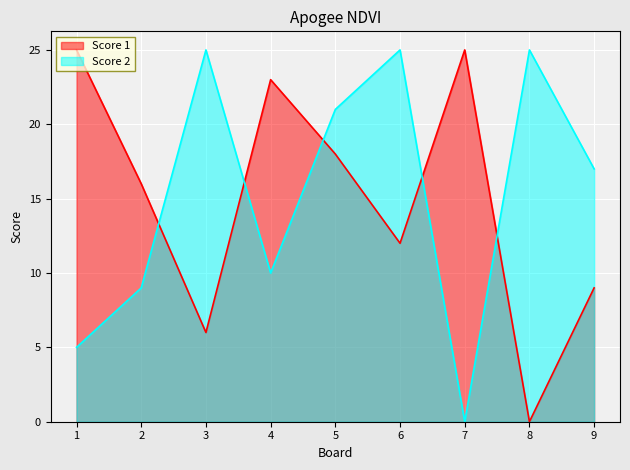

What is the spread (max minus min) of values at 2?

7